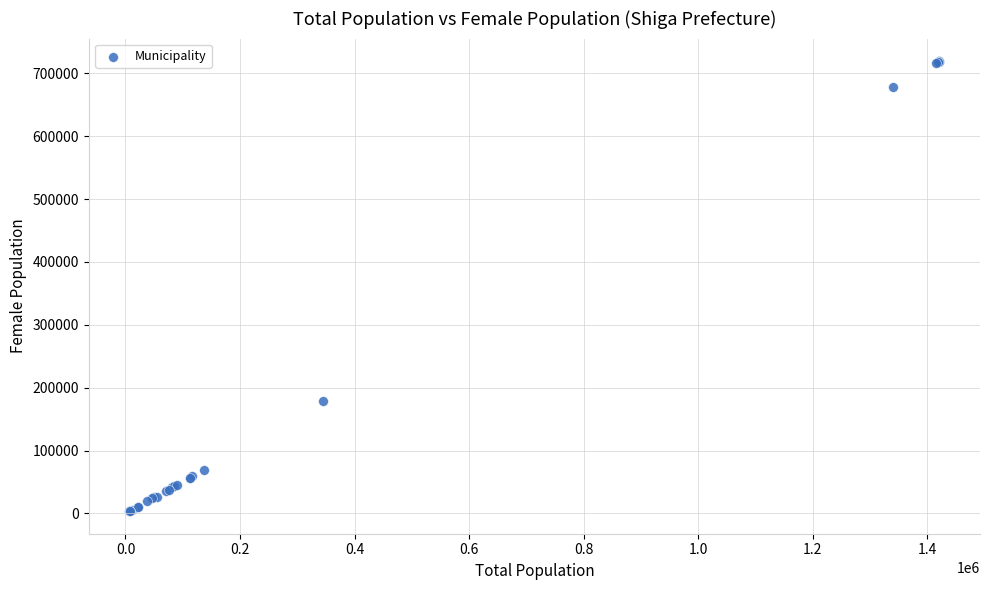

What Y value in the scatter plot is closest to 361556?

178218